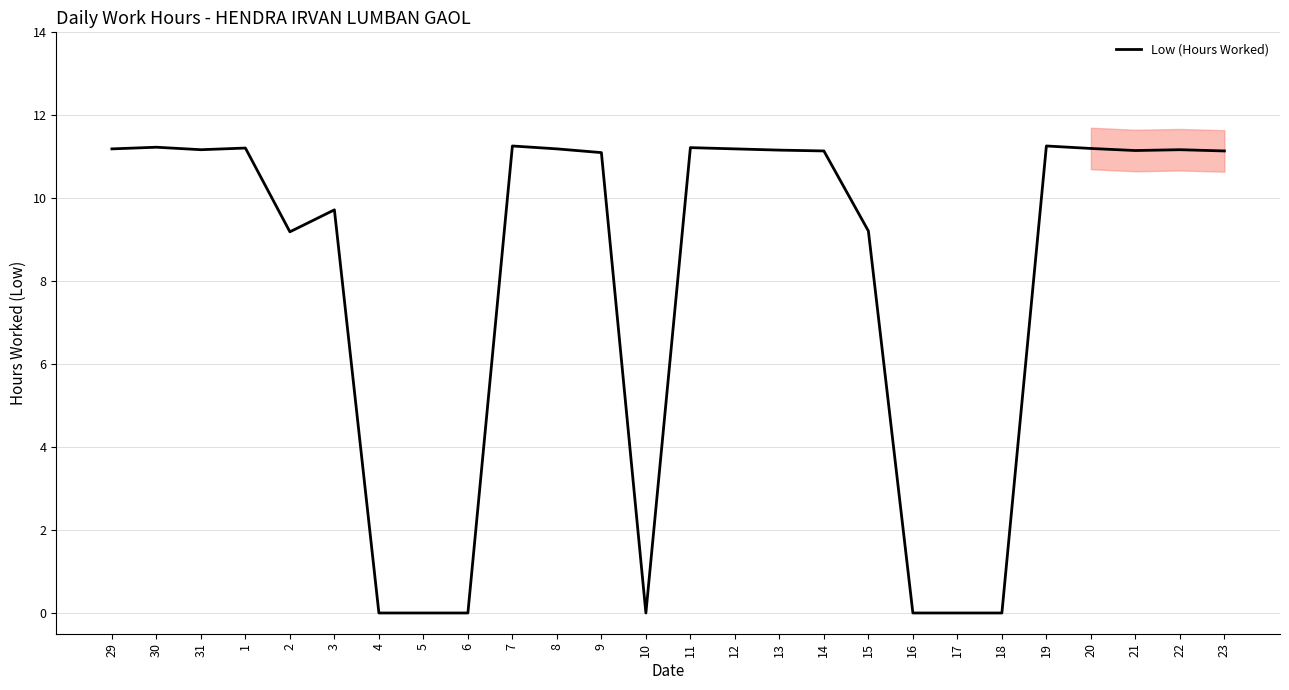

At which category does the data reach its first local valley?

31